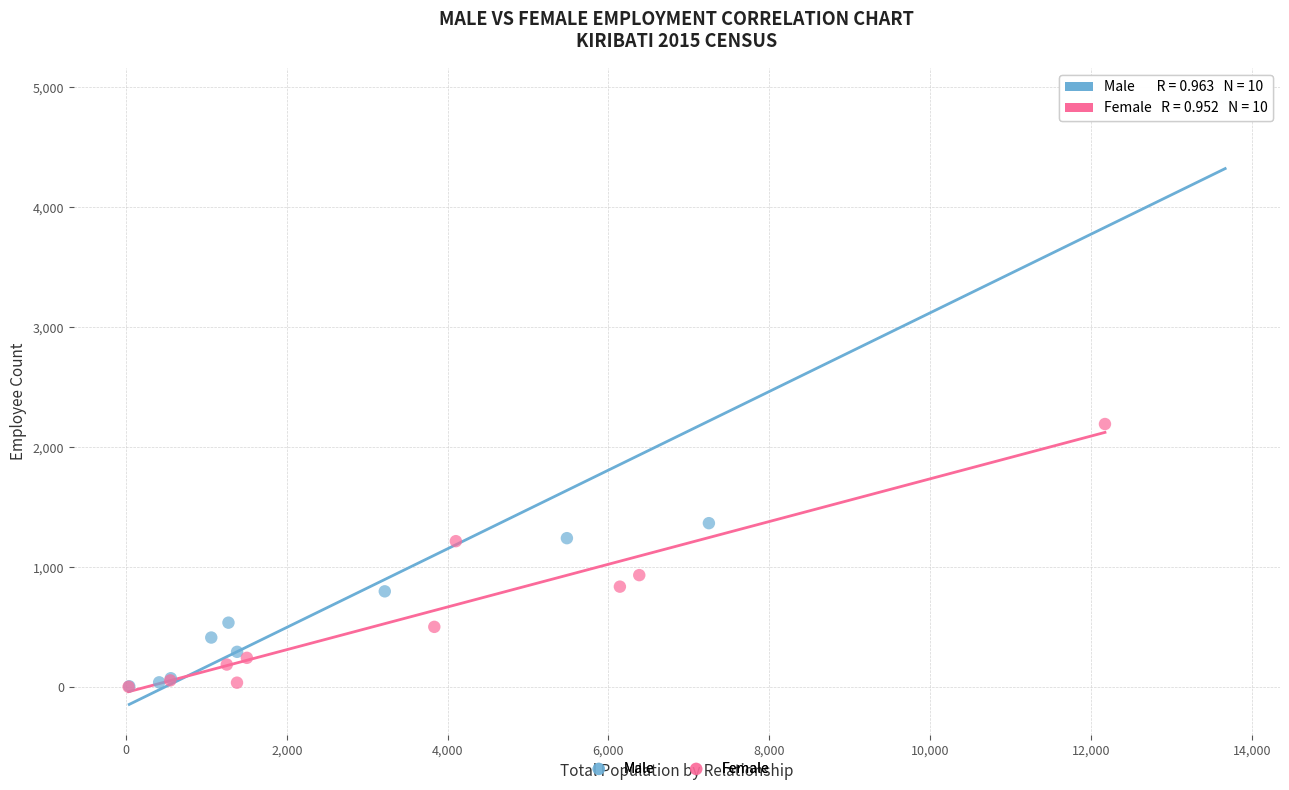

Which series has the widest spread of Y values?

Male